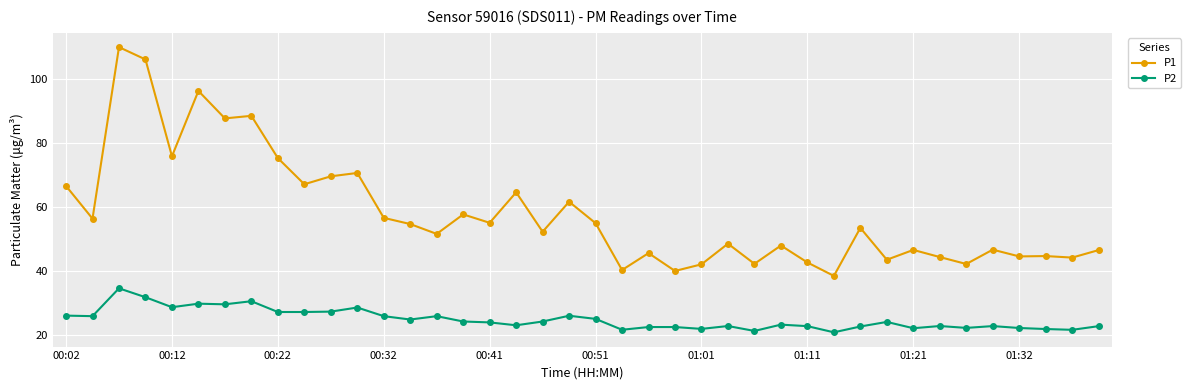

What is the value of the P2 point at the 37th from the left?

22.1